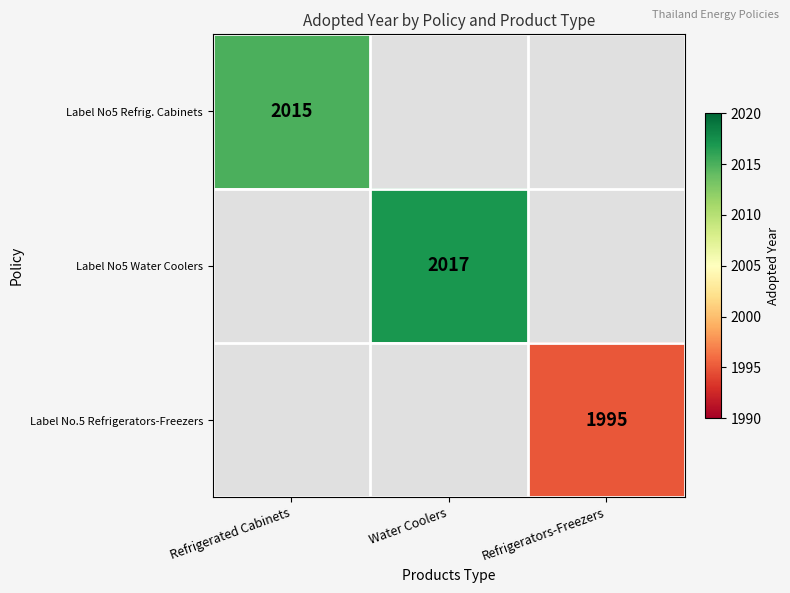

The value of Label No5 Water Coolers at Water Coolers is 3404. True or false?

False